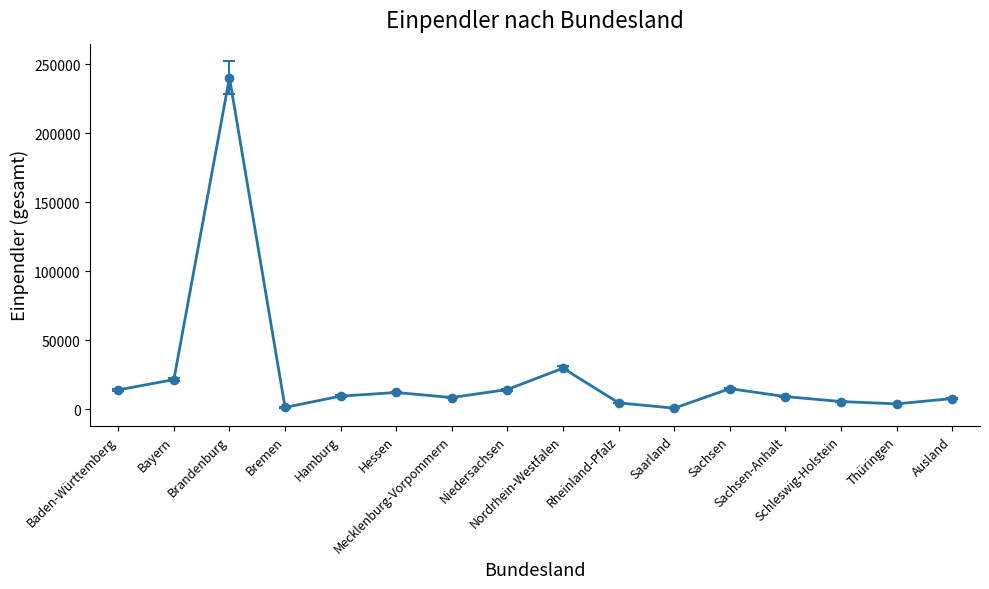

What is the greatest value displayed?

240430